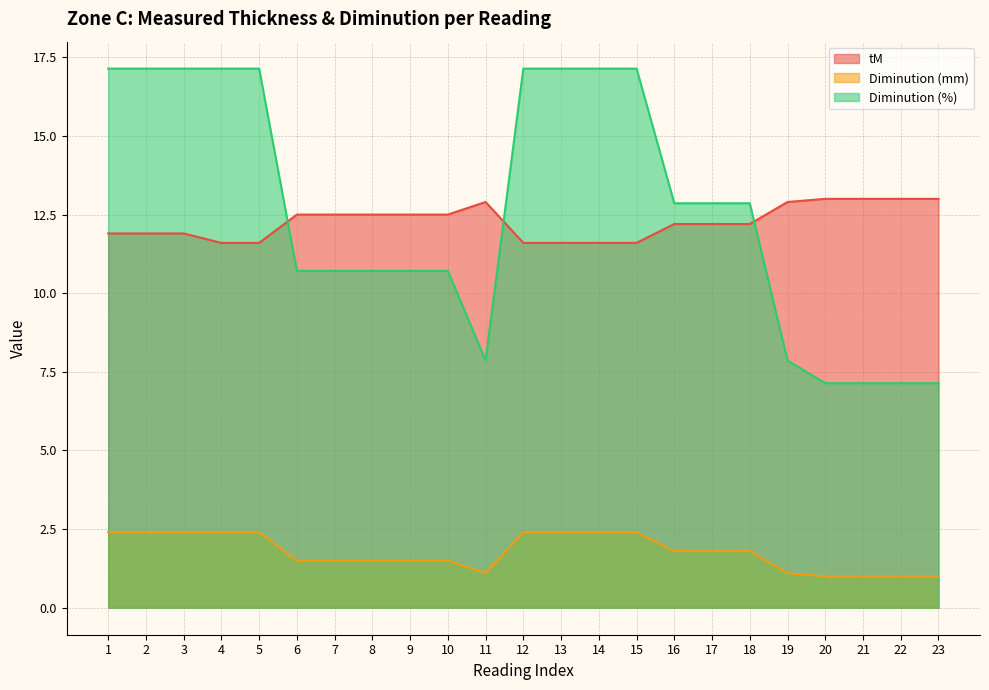

At which category does Diminution (%) reach its first local valley?

11